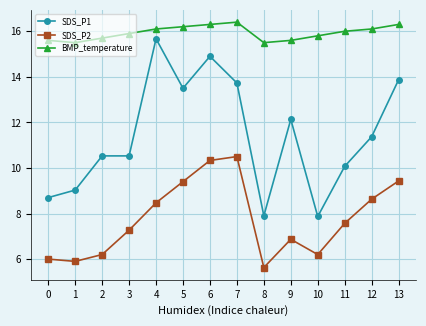

What is the value of the BMP_temperature point at the 5th from the left?

16.1